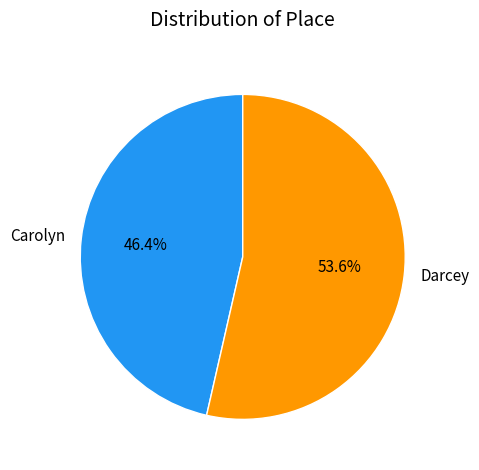

What percentage is the Carolyn slice, to the nearest percent?

46%